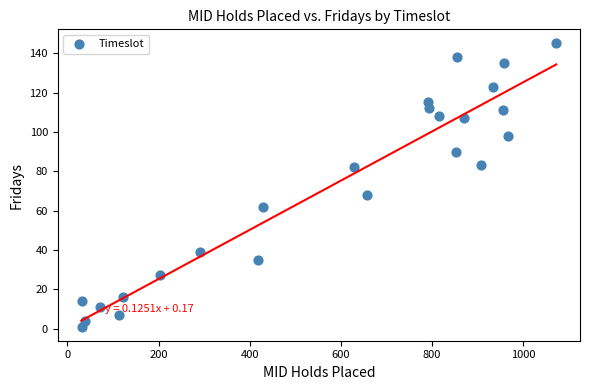

What Y value in the scatter plot is closest to 73?

68